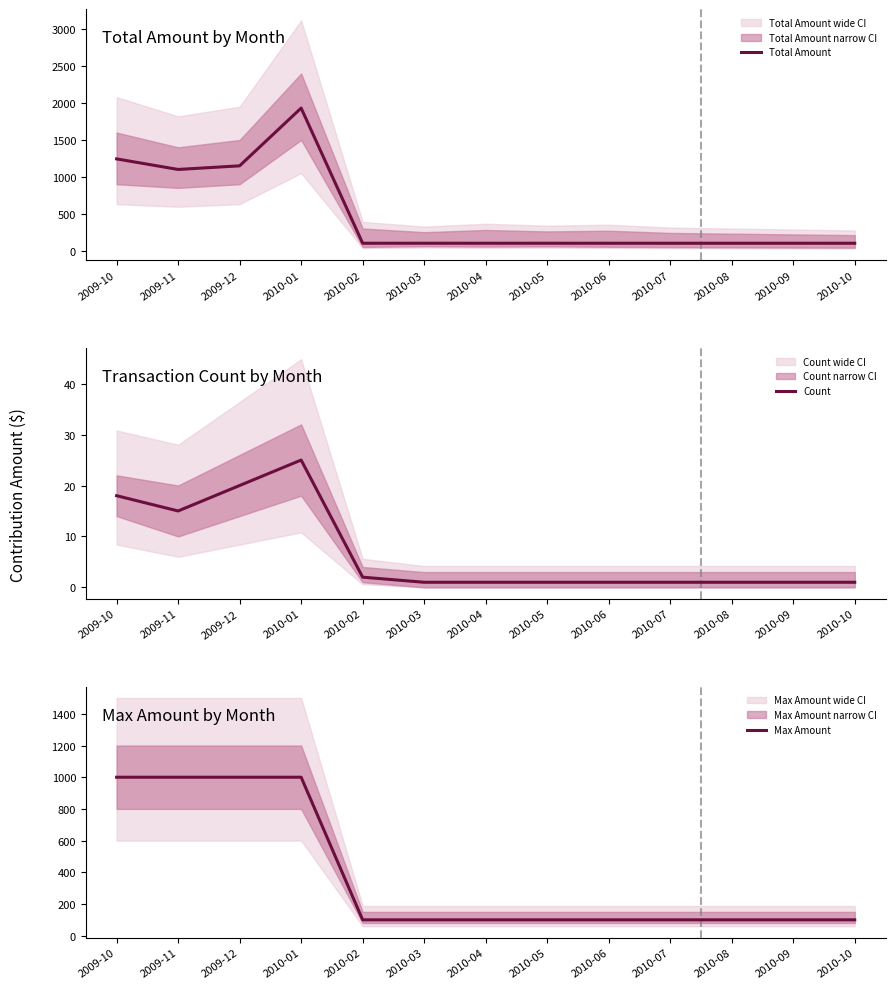

Rank the series by their maximum value, from lowest to highest.

Count, Max Amount, Total Amount